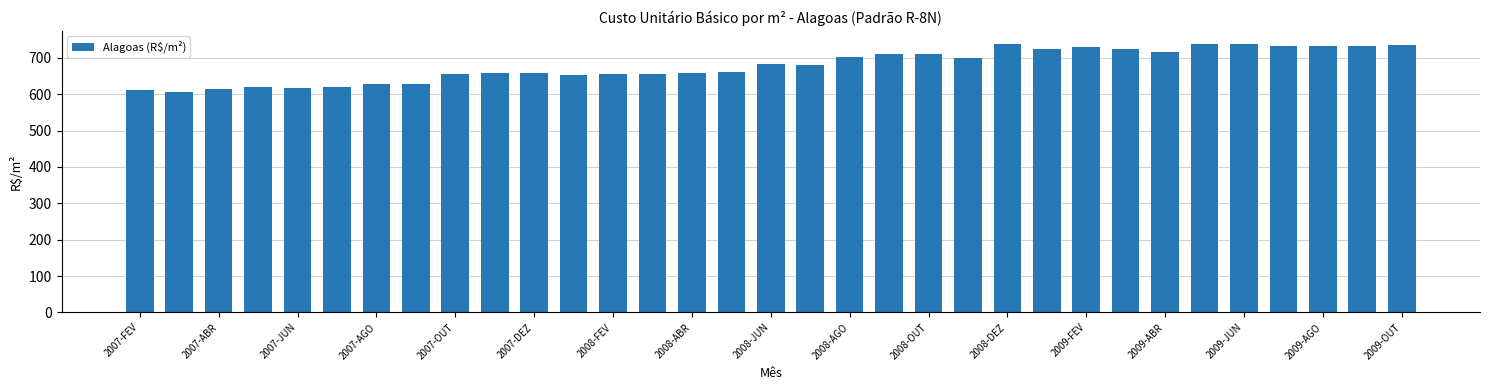

What is the sum of all values?

22425.4